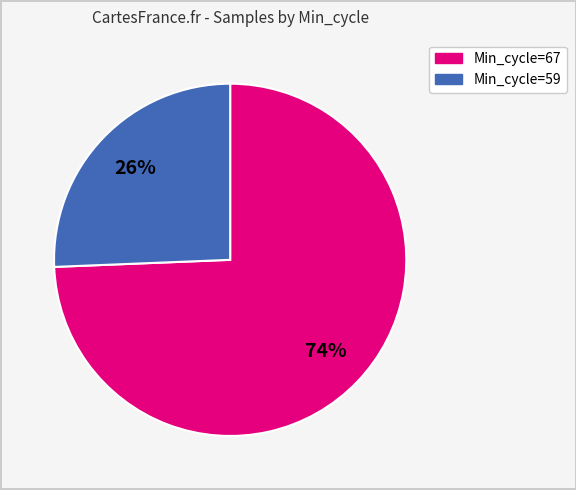

To the nearest percent, what is the average slice percentage?

50%